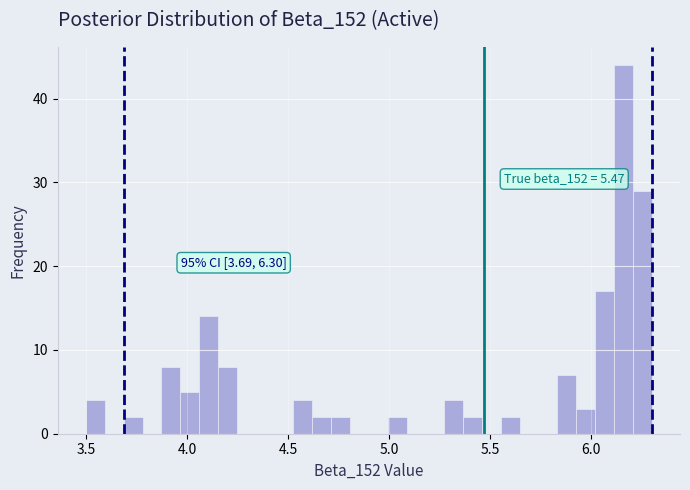

Read against the x-axis, roughly where is the centre of the tallest bar?

6.15